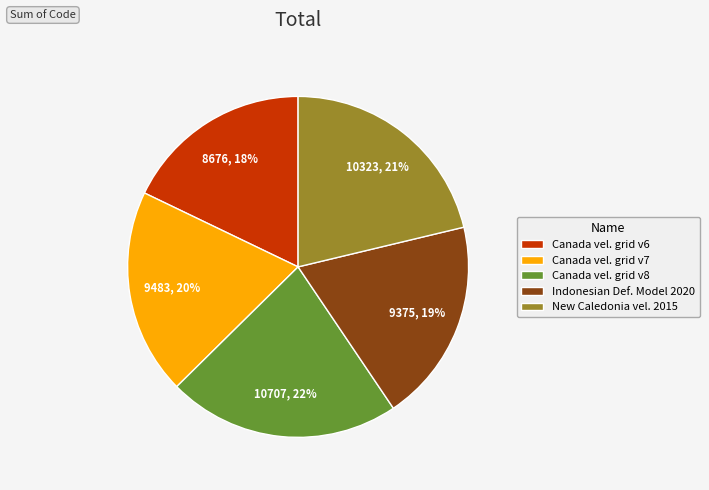

Is there a majority slice in this chart?

No